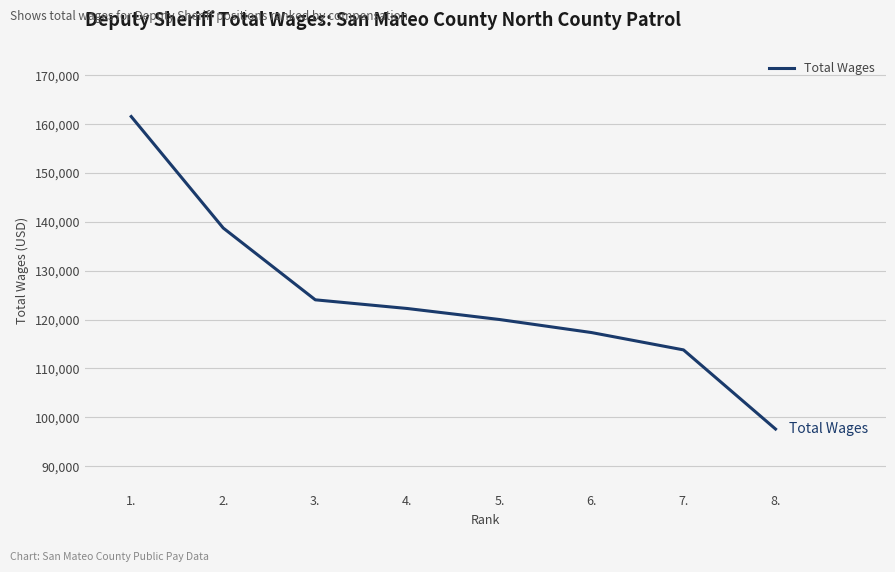

What is the ratio of the value at 1. to the value at 3.?

1.3